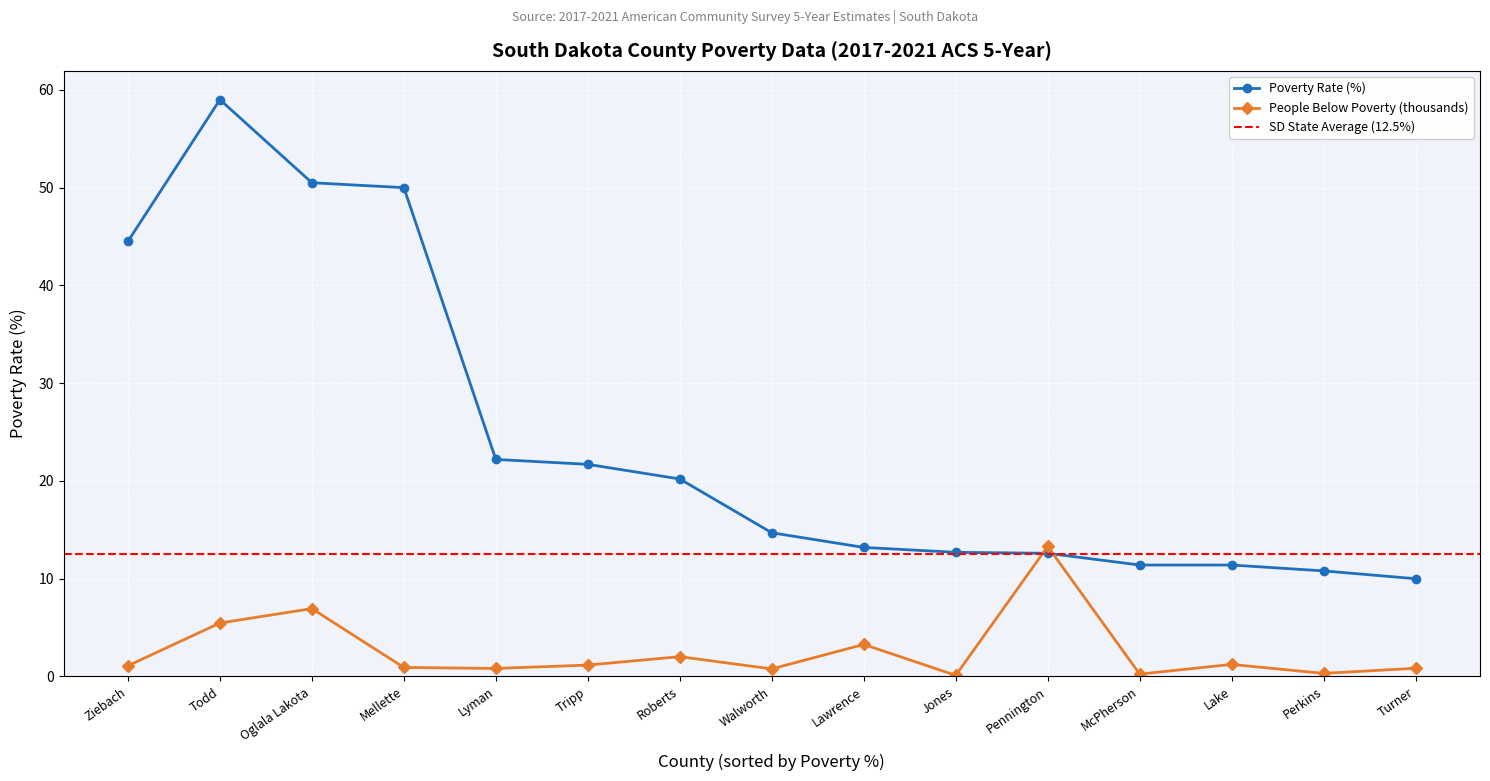

At which category is the sum across all series the highest?

Todd